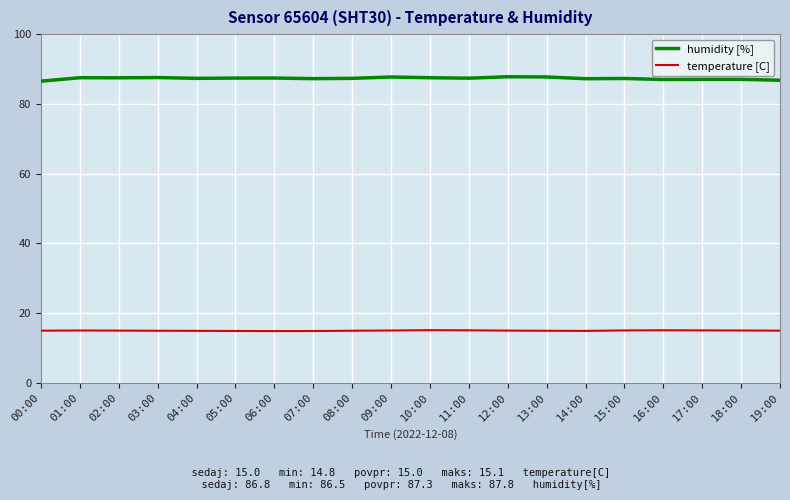

True or false: temperature [C] and humidity [%] cross at least once.

False